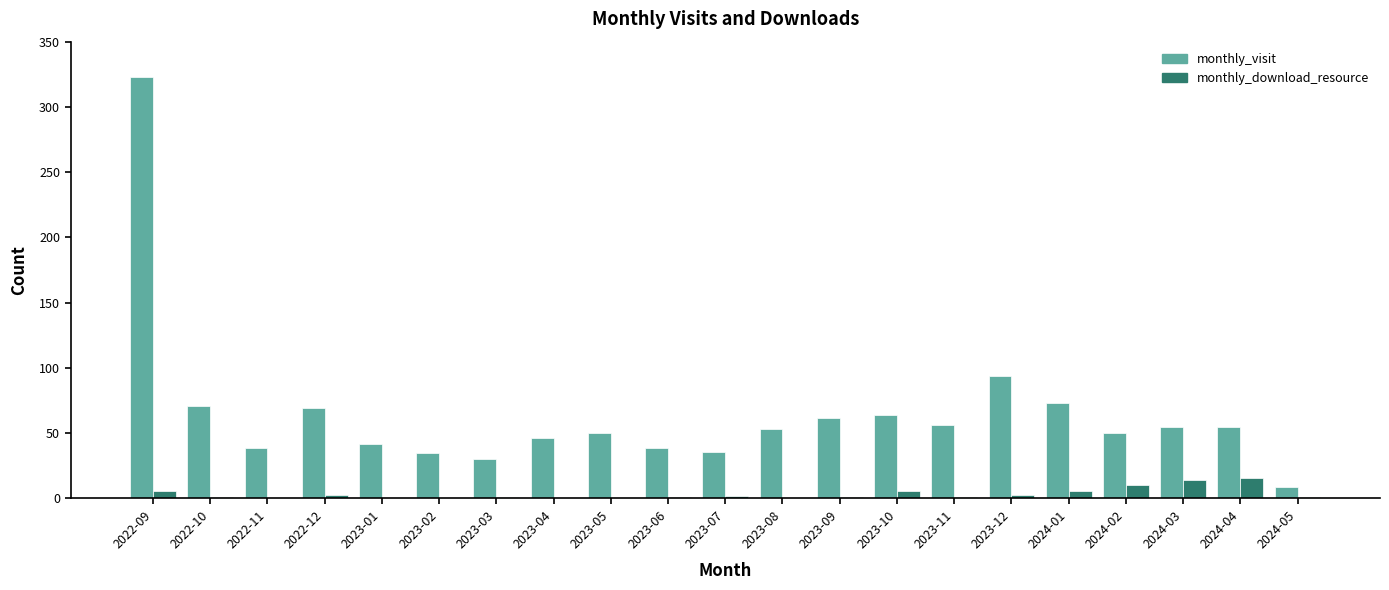

True or false: monthly_visit has a value of 56 at 2023-11.

True